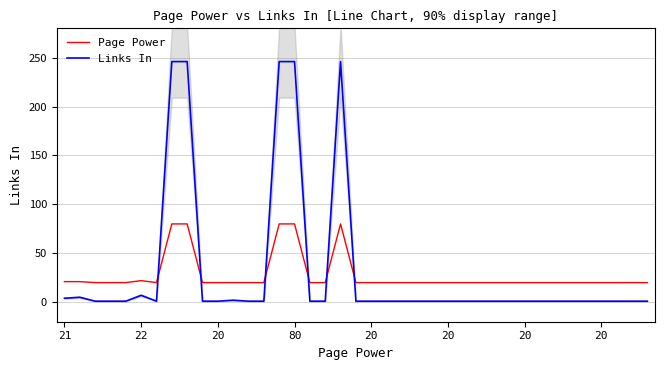

Rank the series by their average value, from lowest to highest.

Page Power, Links In